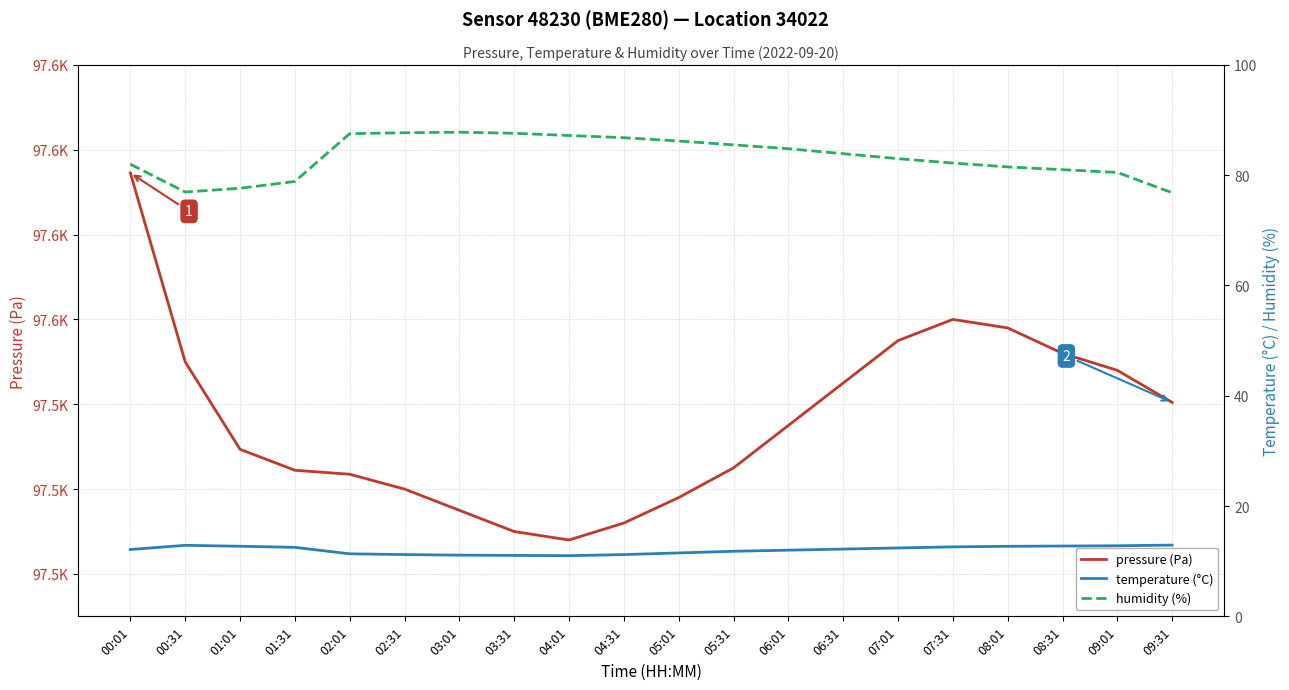

Is the value of pressure (Pa) at 08:01 greater than the value of humidity (%) at 00:01?

Yes